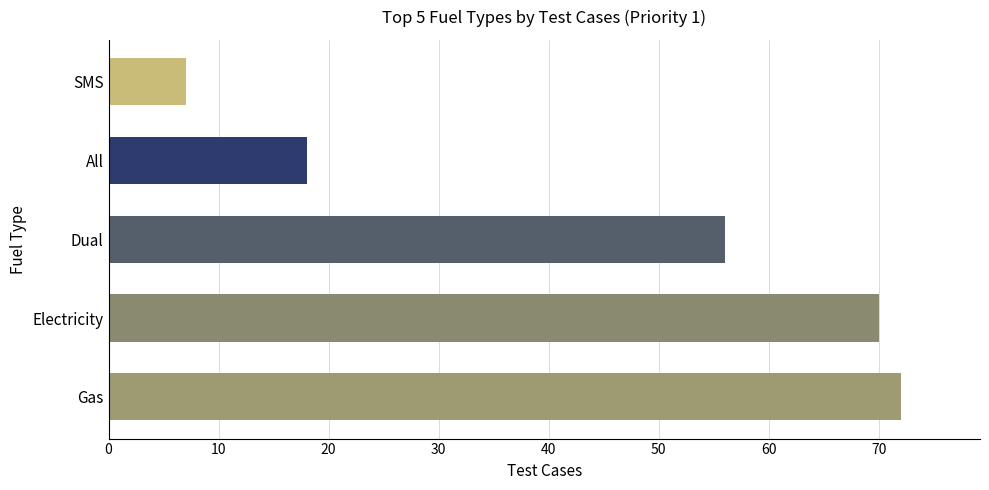

What is the average value?

45